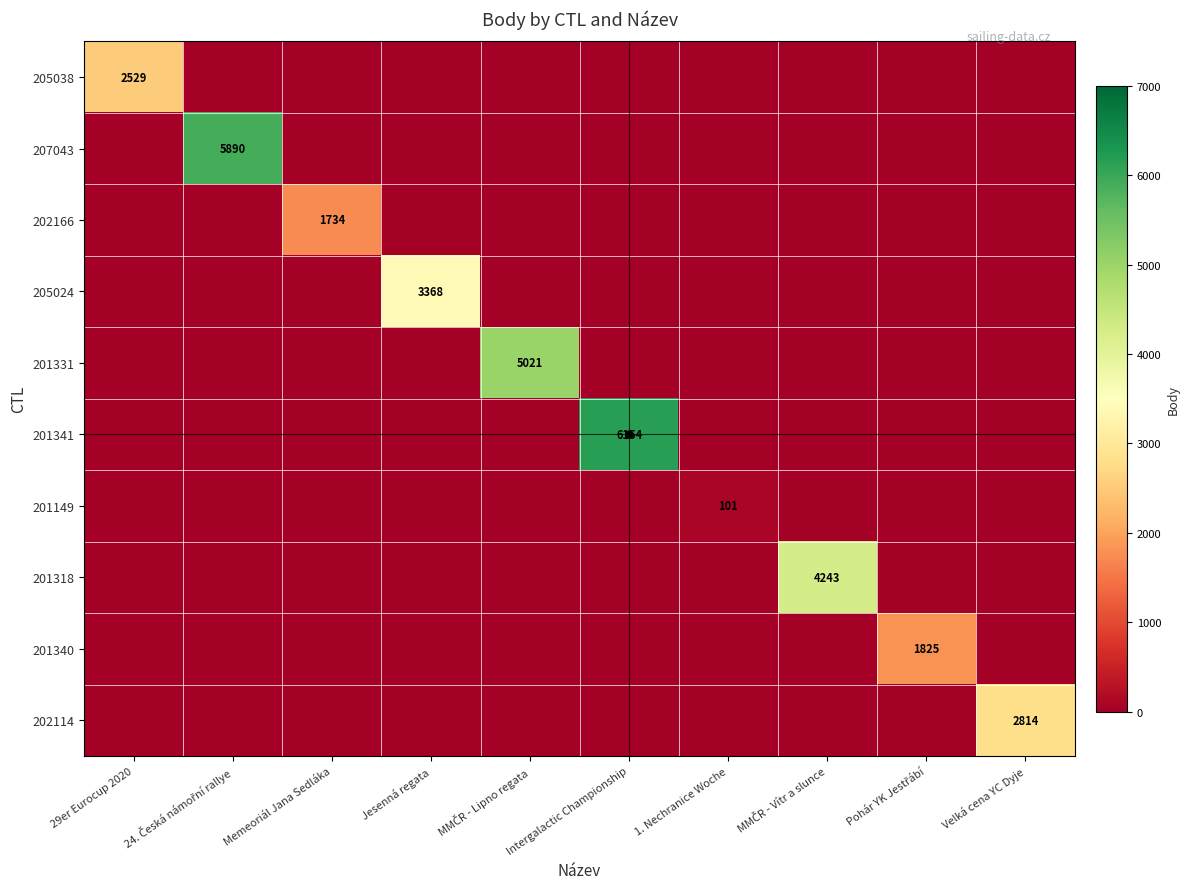

What is the difference between the maximum and minimum values in the 202114 series?

2814